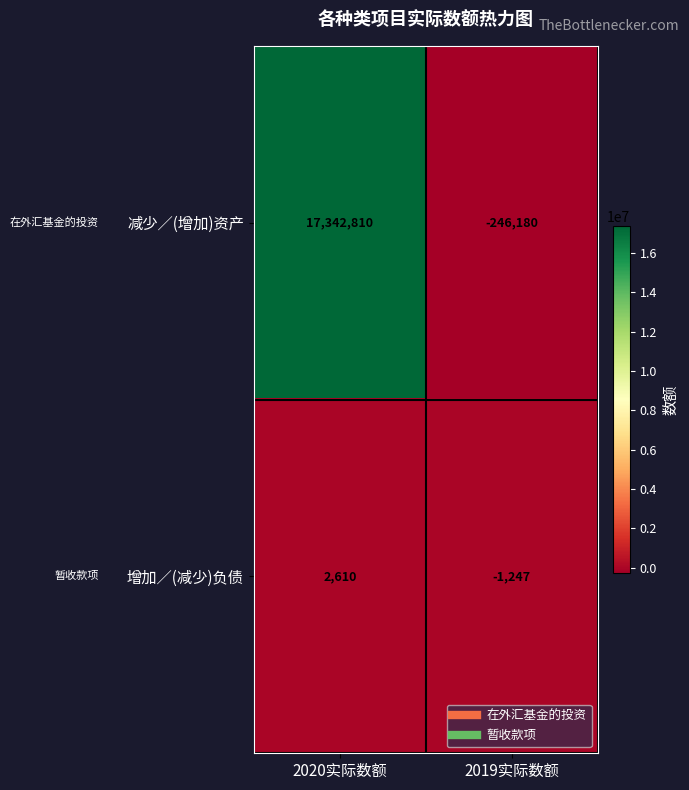

How many data points does each series have?

2